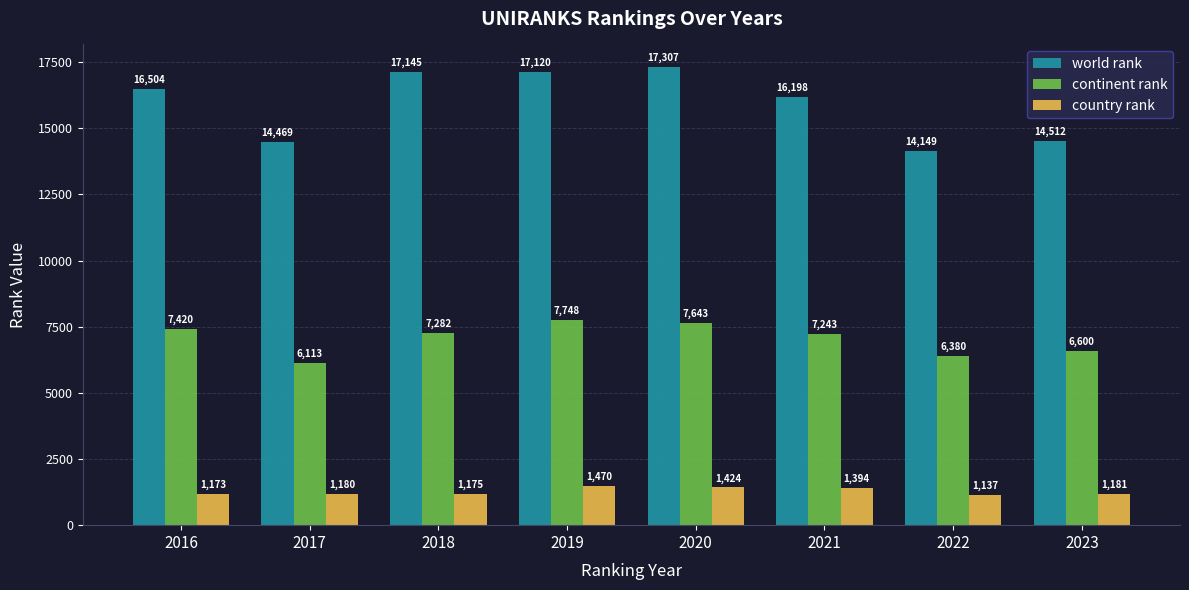

At which category is the sum across all series the highest?

2020